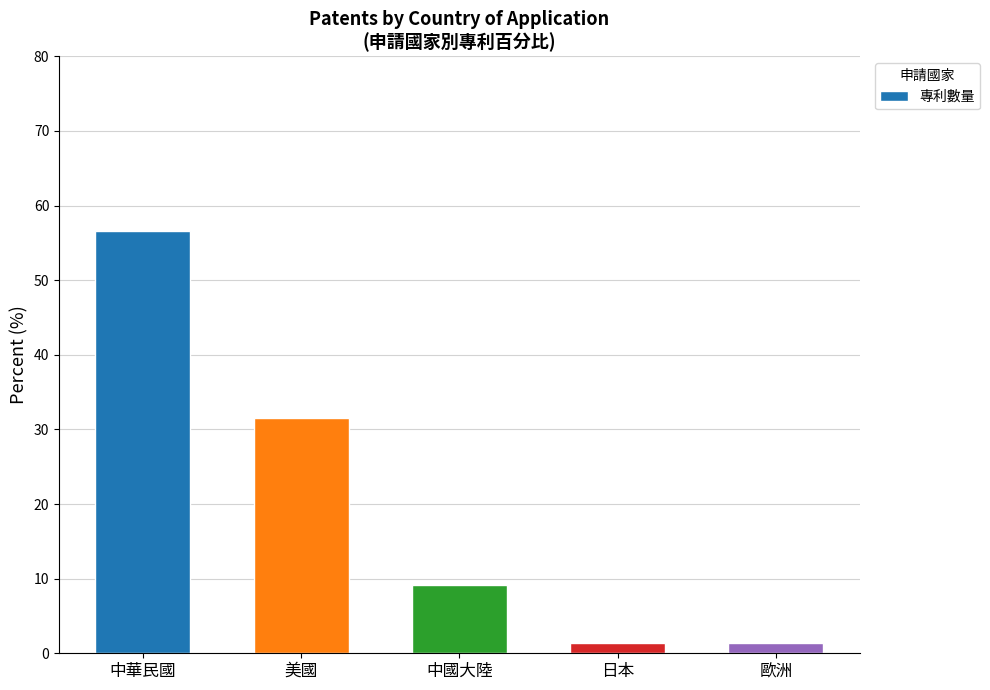

What is the label of the 2nd bar from the left?

美國